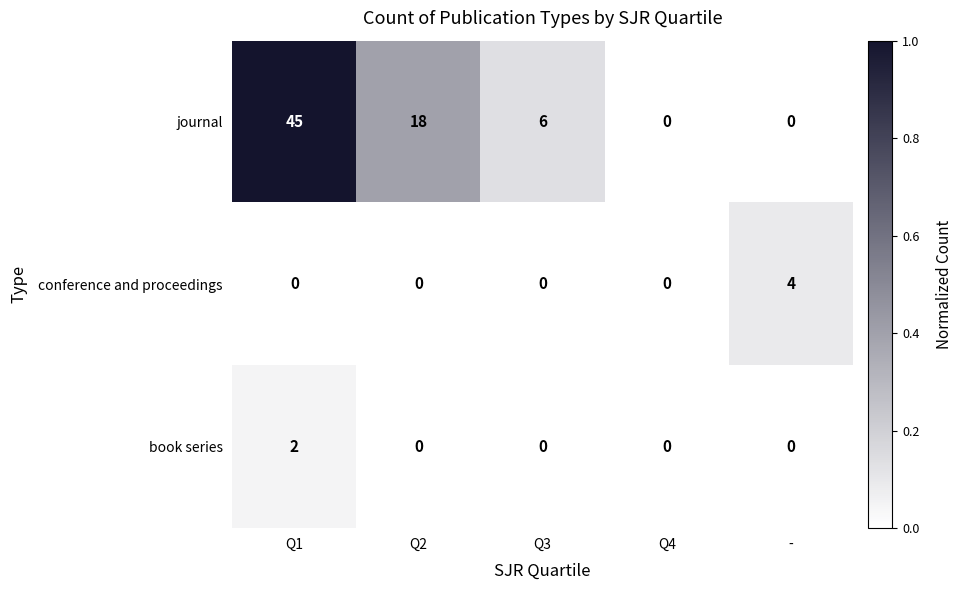

What is the maximum value shown in the chart?

45